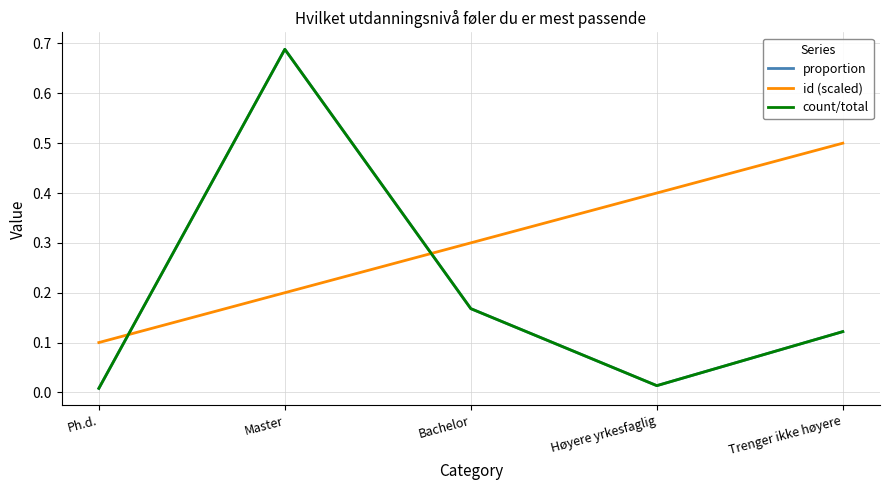

True or false: proportion has more than 2 points higher than both neighbors.

False